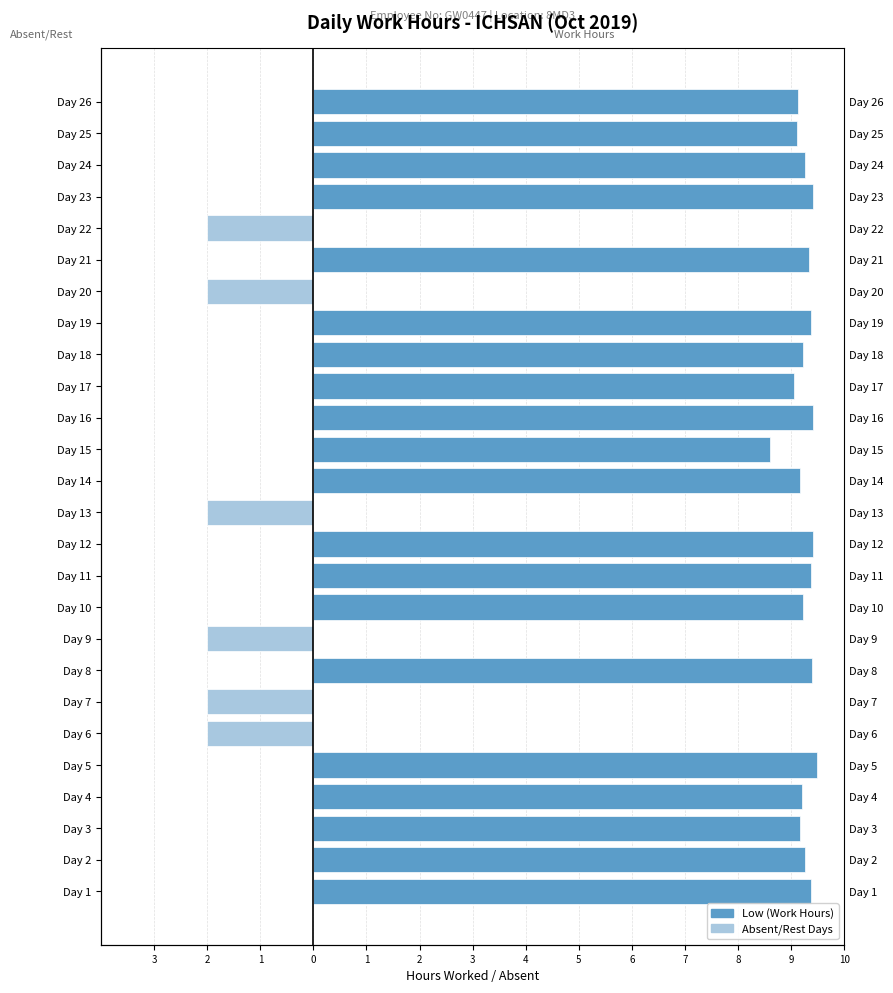

What is the difference between the highest and lowest values at Day 1?

9.4